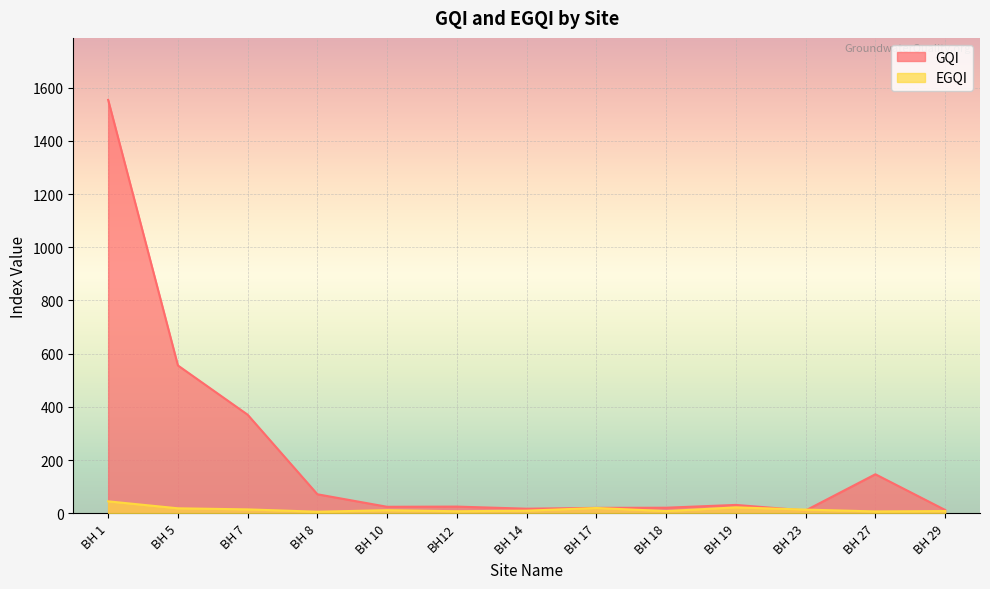

What are all the series names shown in the legend?

GQI, EGQI